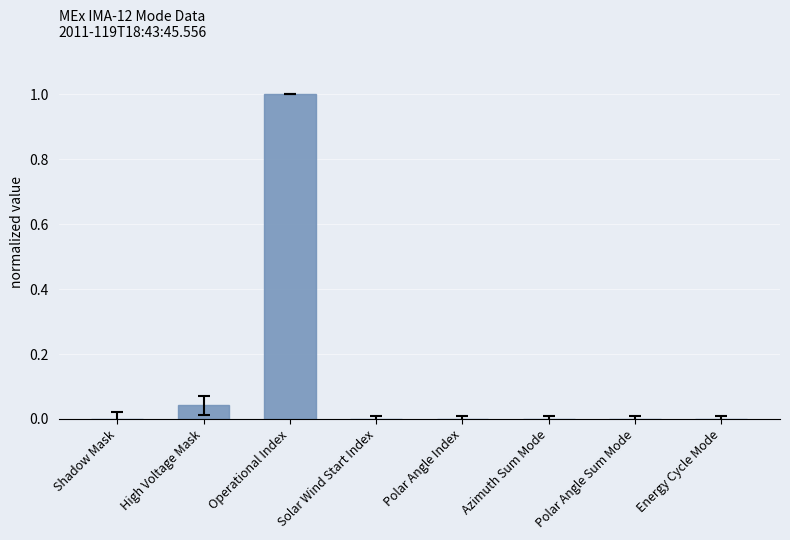

Read the value at Operational Index.

1.0